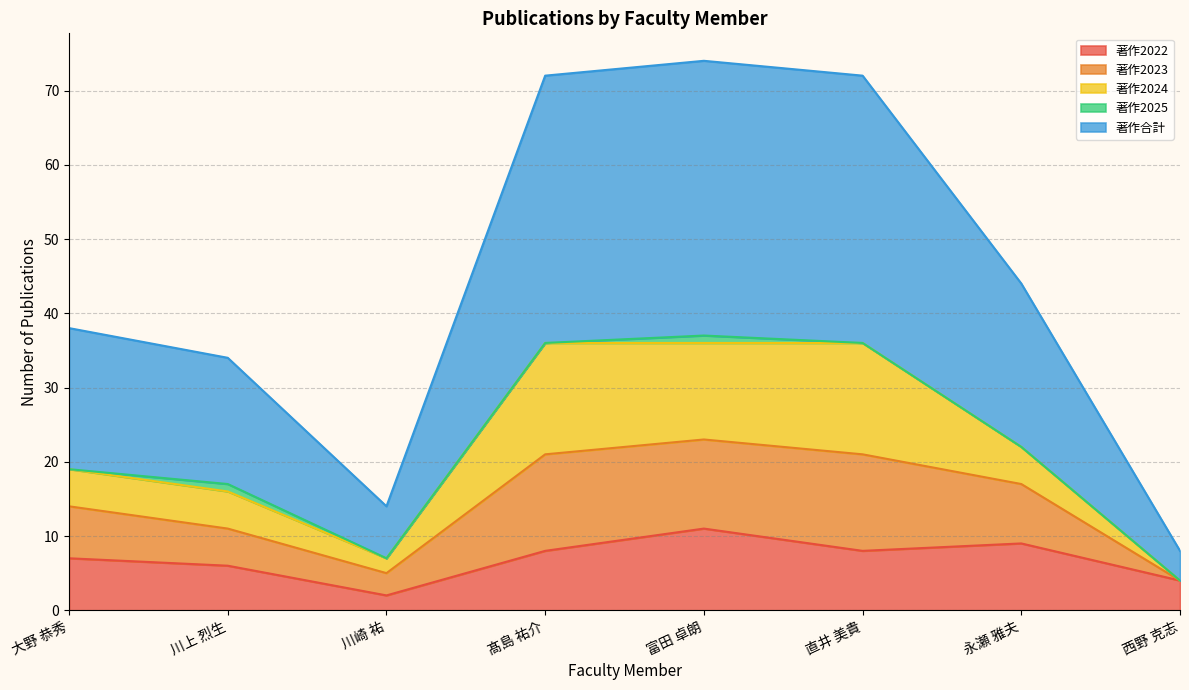

Which has a higher value, 永瀬 雅夫 or 直井 美貴?

永瀬 雅夫